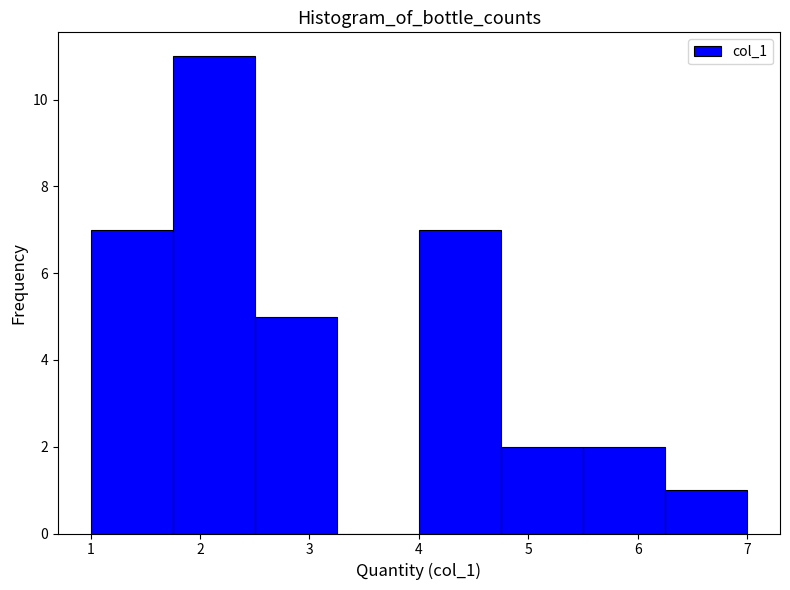

How tall is the bar that spans 6.25 to 7.00 on the x-axis? Neither the bar edges nor the heights are printed on the chart, so give them approximately, as read against the axes.

1